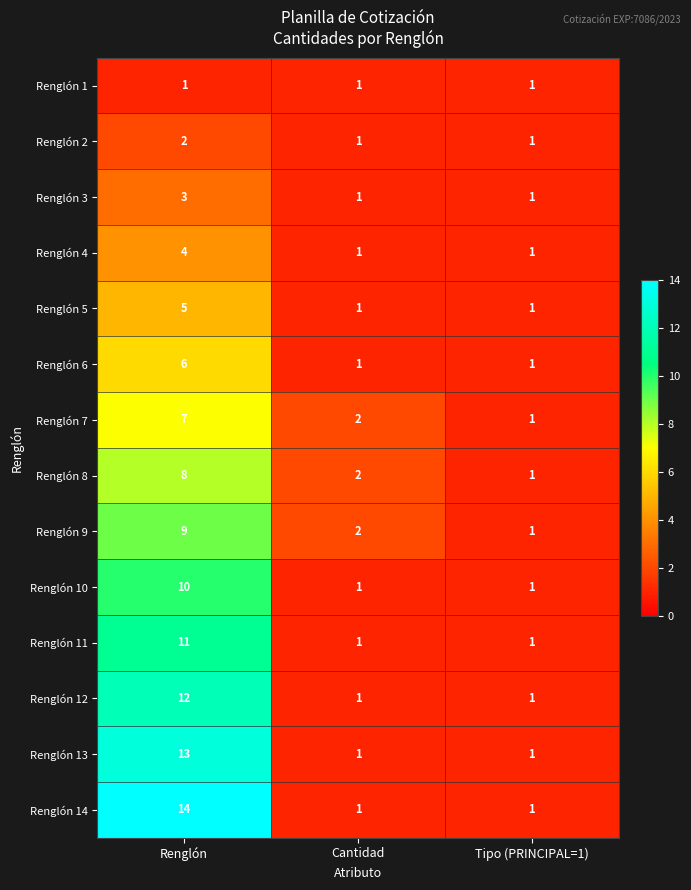

Is it true that Renglón 4 equals 1 at Cantidad?

True